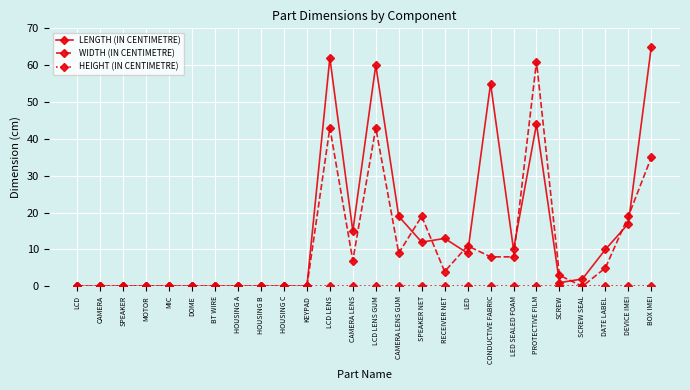

Which series has the largest range (max minus min)?

LENGTH (IN CENTIMETRE)